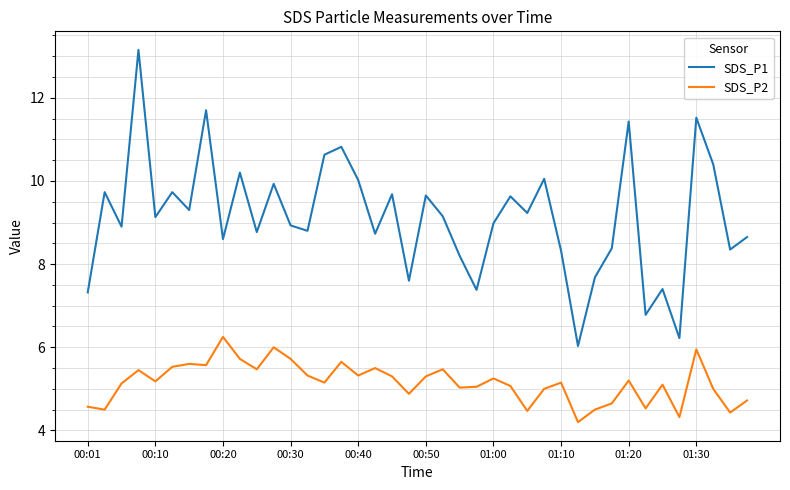

True or false: SDS_P2 and SDS_P1 intersect in this chart.

False